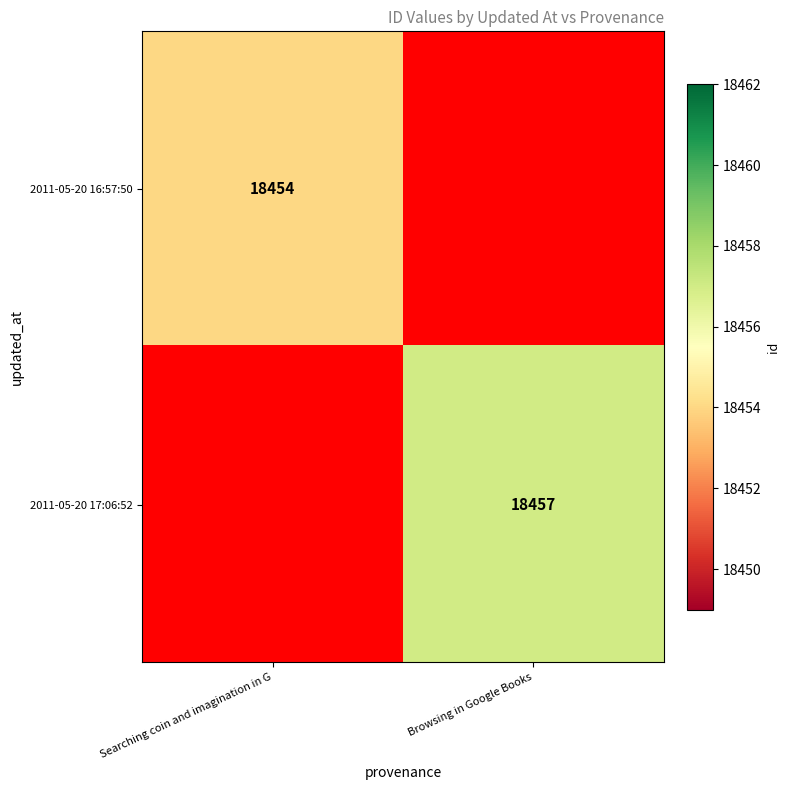

Is it true that 2011-05-20 17:06:52 equals 25698.9 at Browsing in Google Books?

False